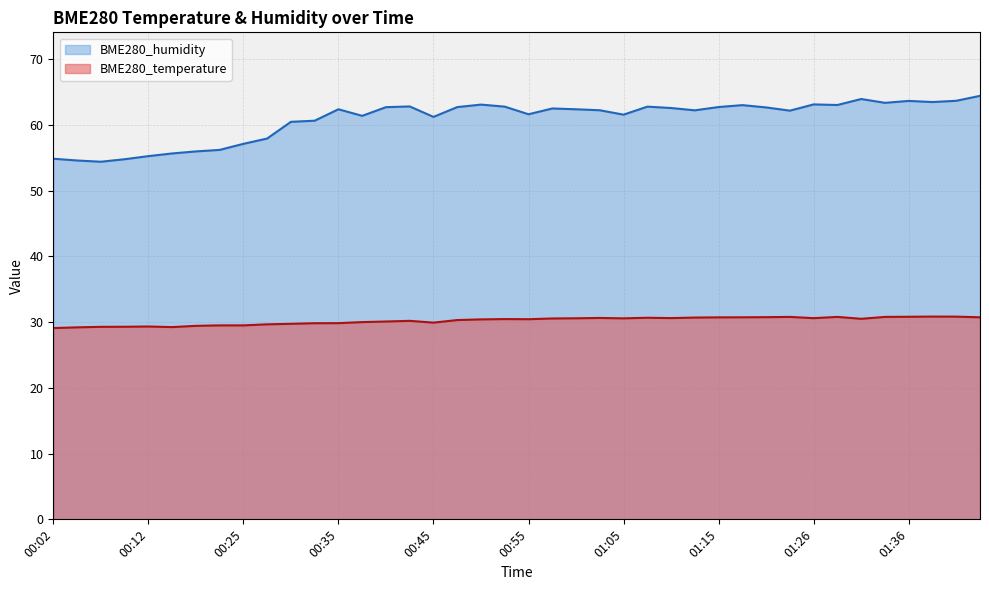

Reading left to right, list all the values displayed in this chart.

BME280_temperature: 00:02=29.1	00:04=29.2	00:07=29.3	00:09=29.3	00:12=29.3	00:14=29.2	00:17=29.4	00:19=29.5	00:25=29.5	00:27=29.7	00:30=29.7	00:32=29.8	00:35=29.8	00:37=30.0	00:40=30.1	00:42=30.2	00:45=29.9	00:47=30.3	00:50=30.4	00:52=30.5	00:55=30.4	00:58=30.6	01:00=30.6	01:03=30.6	01:05=30.6	01:08=30.7	01:10=30.6	01:13=30.7	01:15=30.7	01:18=30.7	01:20=30.8	01:23=30.8	01:26=30.6	01:28=30.8	01:31=30.5	01:33=30.8	01:36=30.8	01:38=30.8	01:41=30.8	01:44=30.7
BME280_humidity: 00:02=54.9	00:04=54.6	00:07=54.4	00:09=54.8	00:12=55.2	00:14=55.6	00:17=56.0	00:19=56.2	00:25=57.1	00:27=57.9	00:30=60.5	00:32=60.6	00:35=62.4	00:37=61.4	00:40=62.7	00:42=62.8	00:45=61.2	00:47=62.7	00:50=63.1	00:52=62.8	00:55=61.6	00:58=62.5	01:00=62.4	01:03=62.2	01:05=61.5	01:08=62.8	01:10=62.6	01:13=62.2	01:15=62.7	01:18=63.0	01:20=62.6	01:23=62.2	01:26=63.1	01:28=63.0	01:31=63.9	01:33=63.4	01:36=63.6	01:38=63.5	01:41=63.7	01:44=64.4